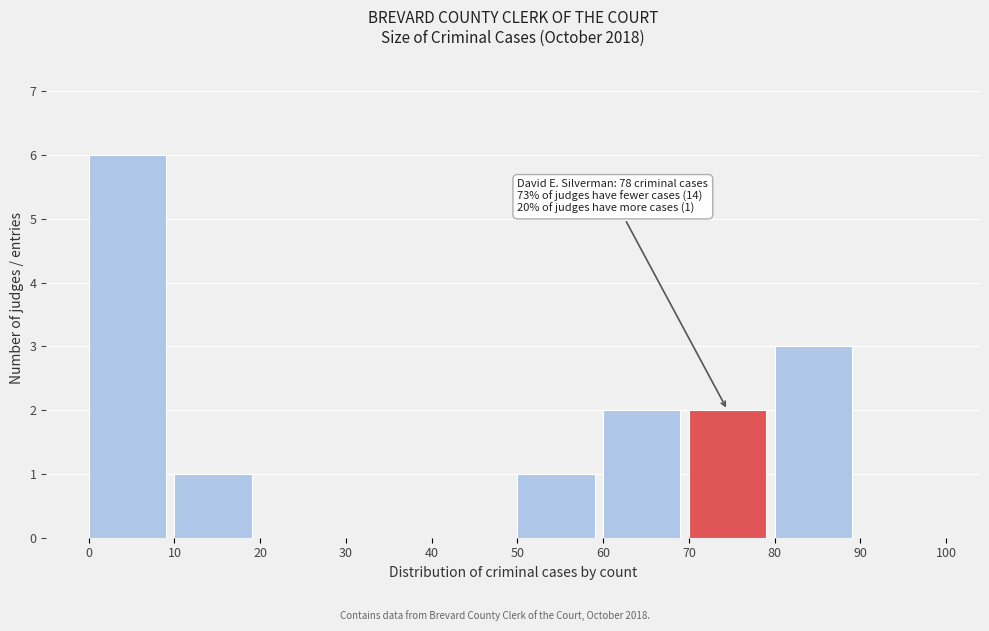

Which range on the x-axis has the tallest bar?

0 to 10